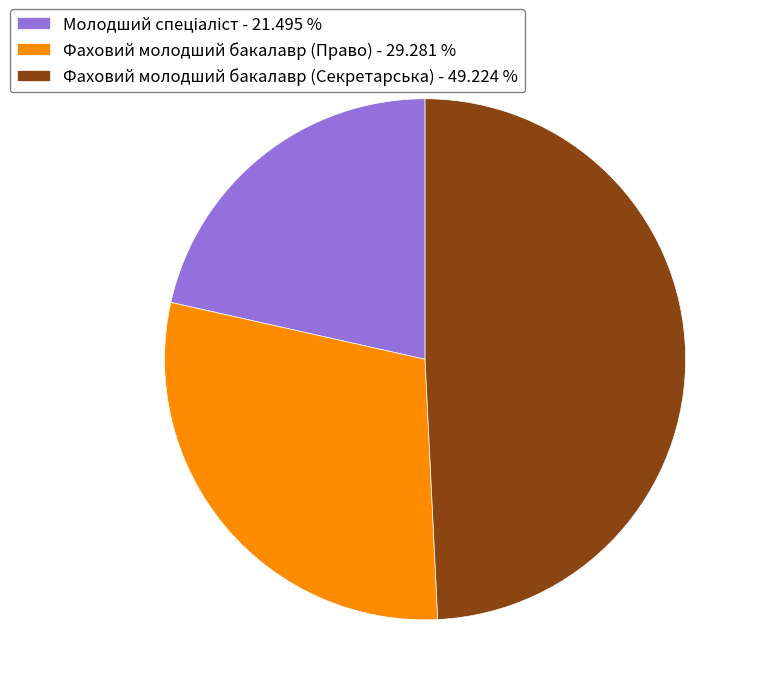

Is there any slice that represents more than half of the pie?

No